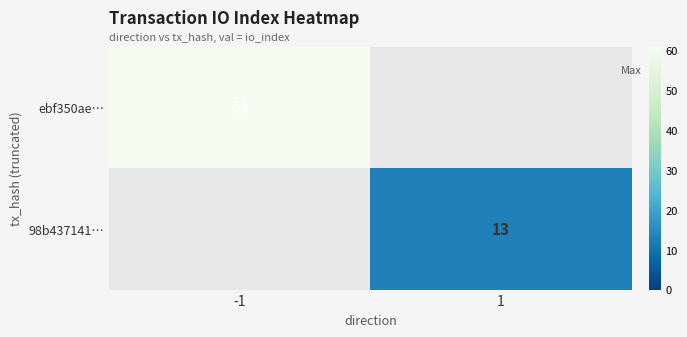

Is it true that 98b437141… equals 13 at 1?

True